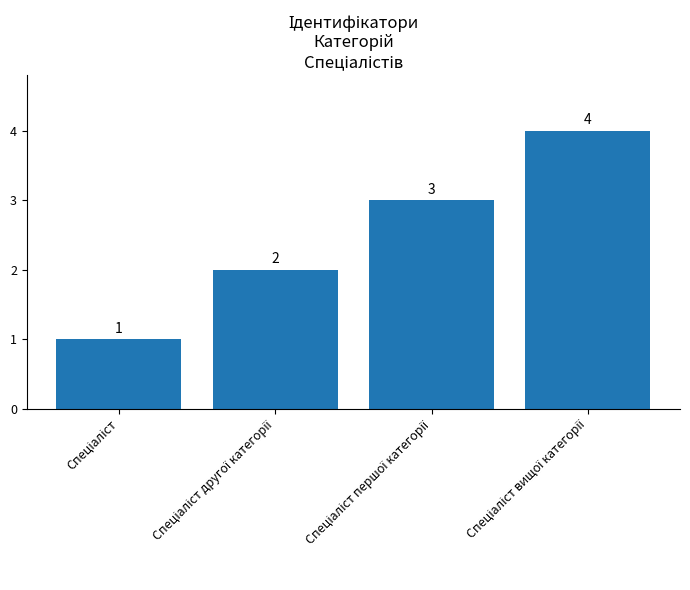

What is the value of the 1st bar from the left?

1